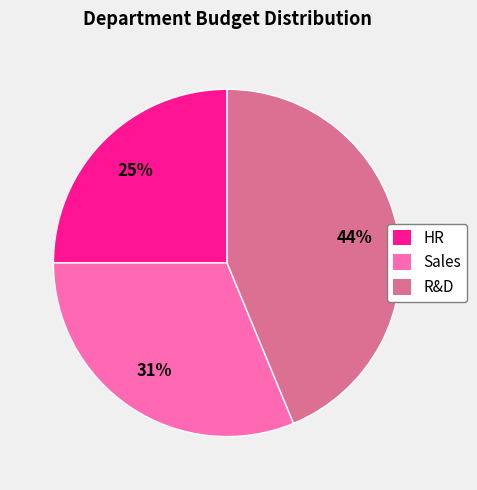

Does any single category account for the majority?

No